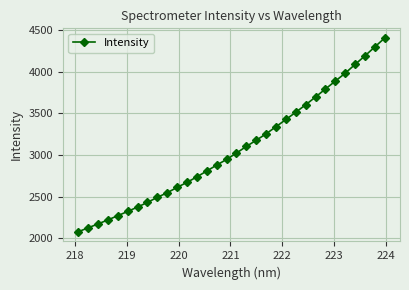

What is the value of the 10th point from the left?

2546.8